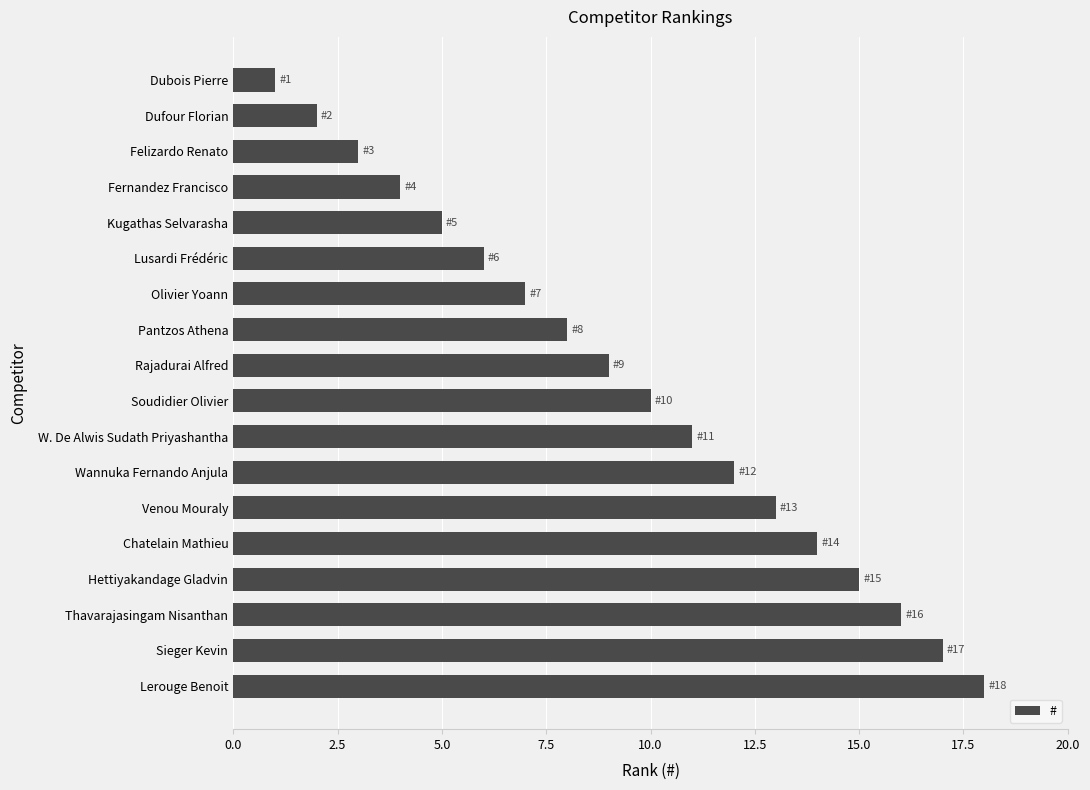

Count the number of categories in the chart.

18